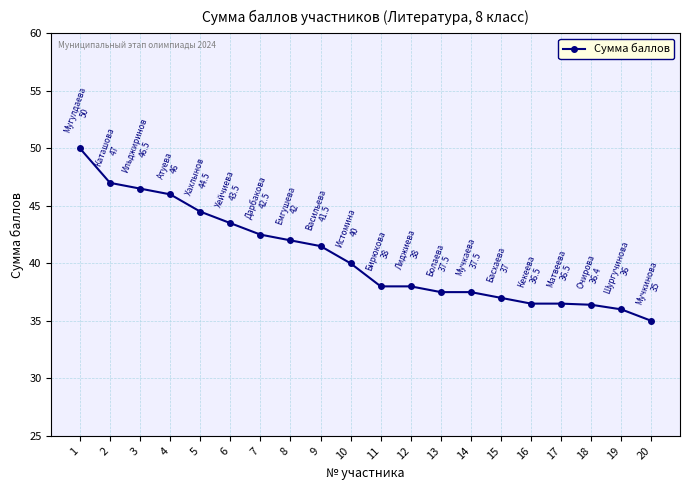

What is the greatest value displayed?

50.0